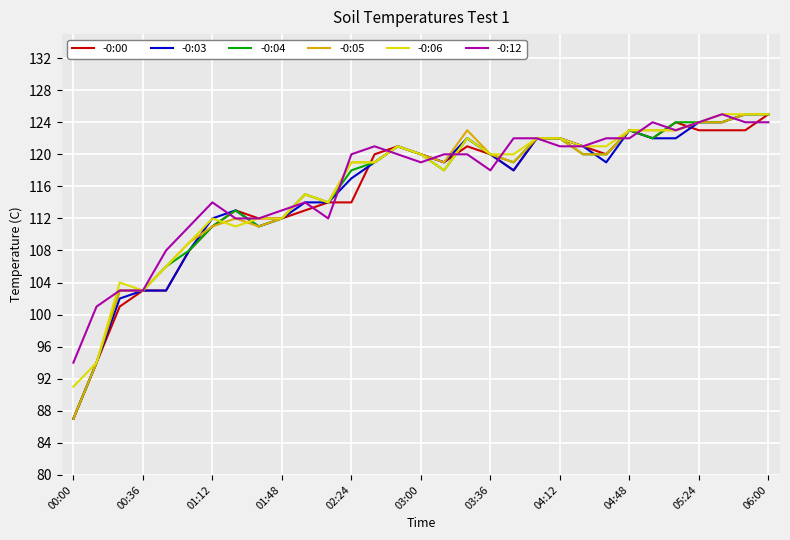

How many categories are shown in the chart?

31